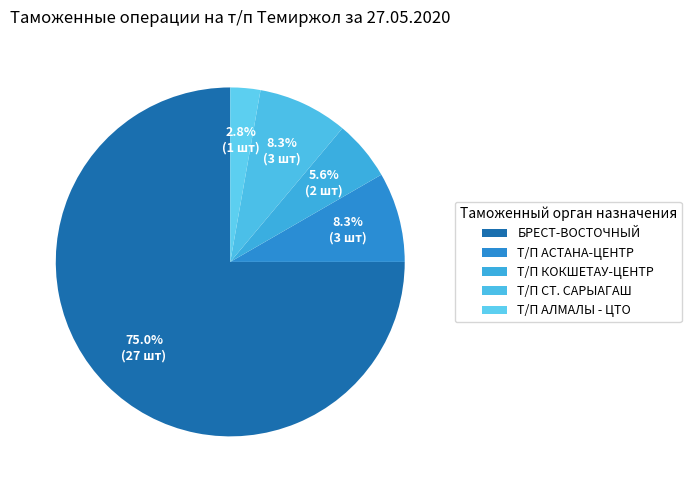

Rank the categories by value from lowest to highest.

Т/П АЛМАЛЫ - ЦТО, Т/П КОКШЕТАУ-ЦЕНТР, Т/П АСТАНА-ЦЕНТР, Т/П СТ. САРЫАГАШ, БРЕСТ-ВОСТОЧНЫЙ